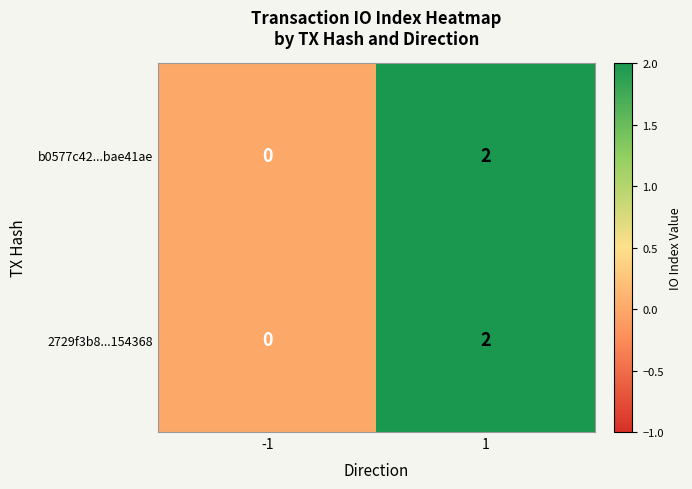

Is it true that 2729f3b8...154368 equals 2 at 1?

True